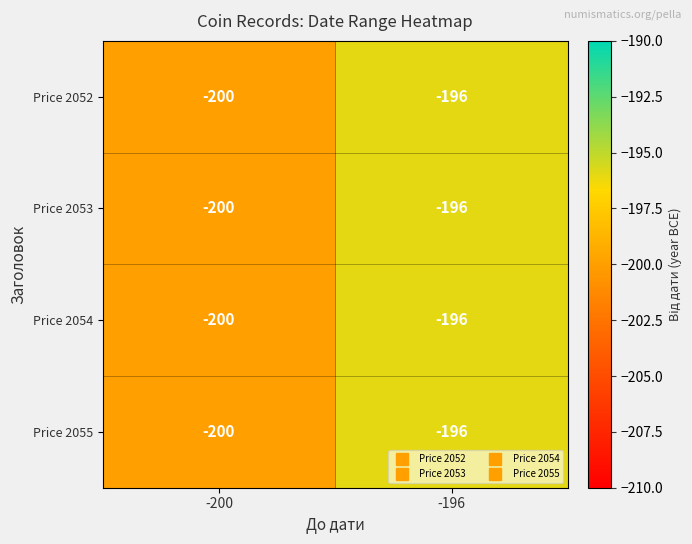

Count the number of data series in this chart.

4